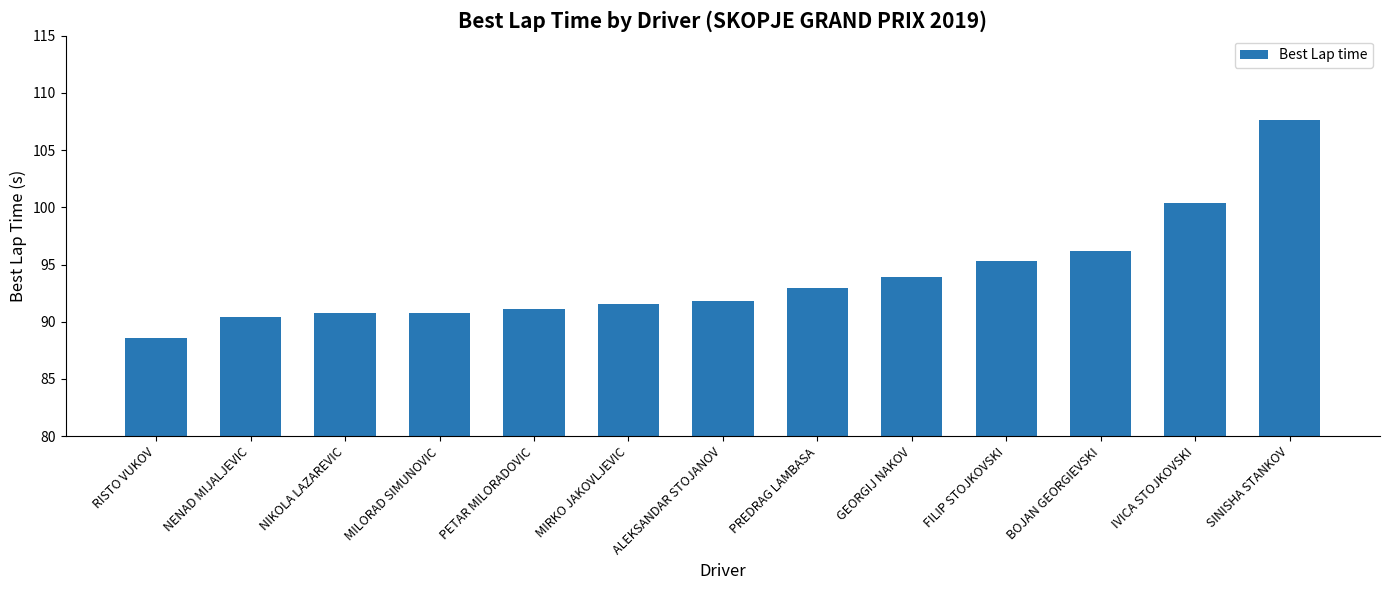

Is it true that the value at ALEKSANDAR STOJANOV is 160.3?

False